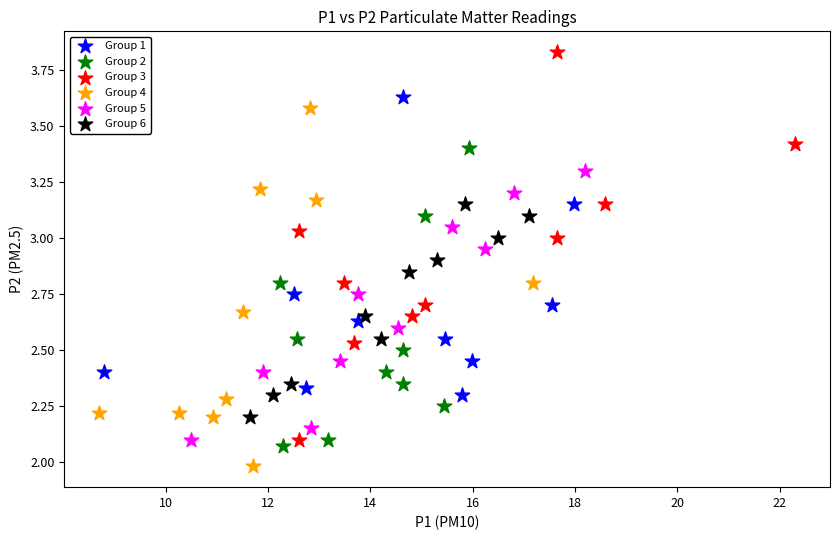

Which series has the widest spread of Y values?

Group 3